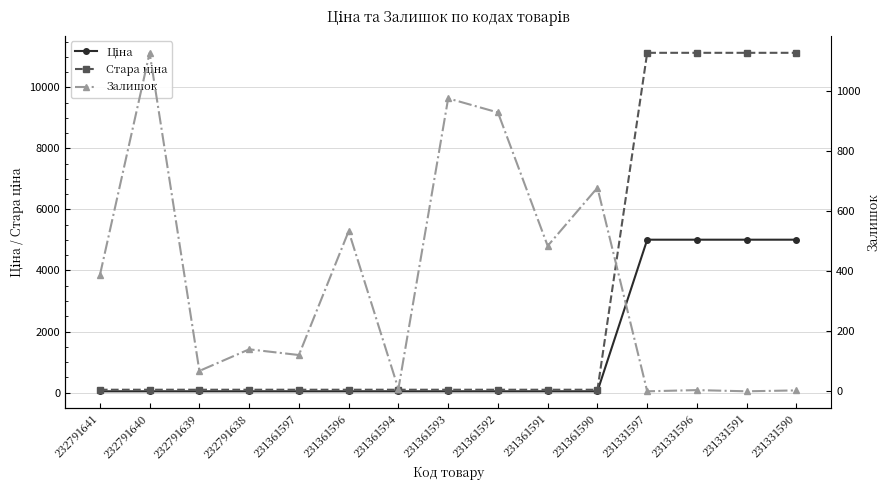

Which series ends up on top after the final intersection of Залишок and Ціна?

Ціна